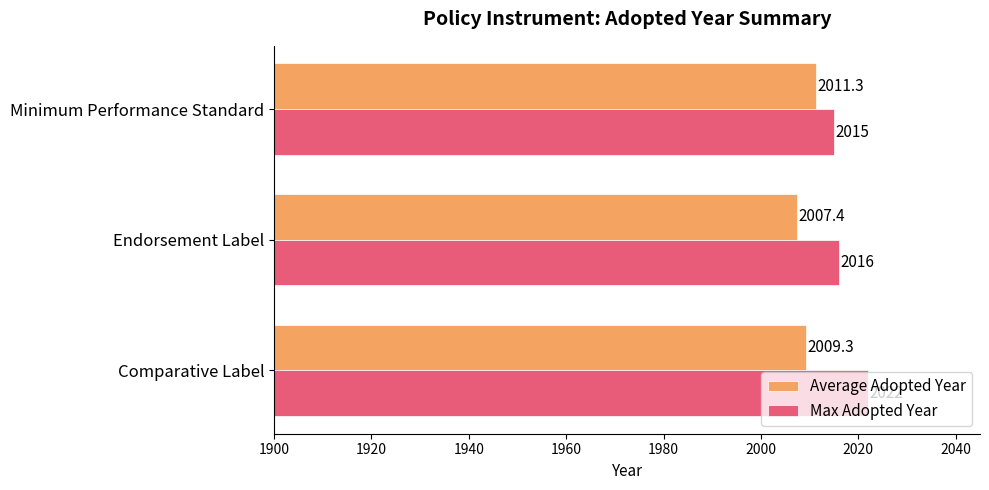

What is the difference between the Average Adopted Year values at Comparative Label and Endorsement Label?

2.0